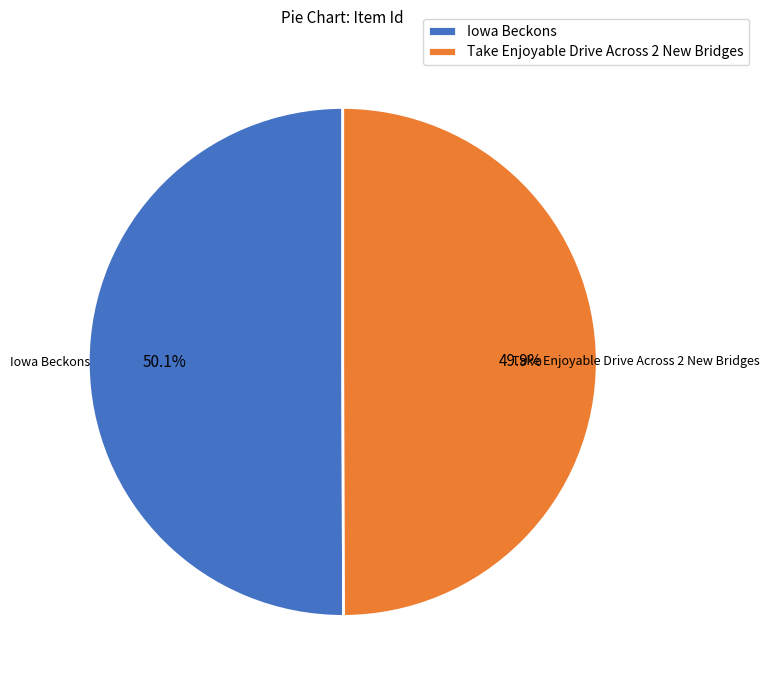

Does any single category account for the majority?

Yes